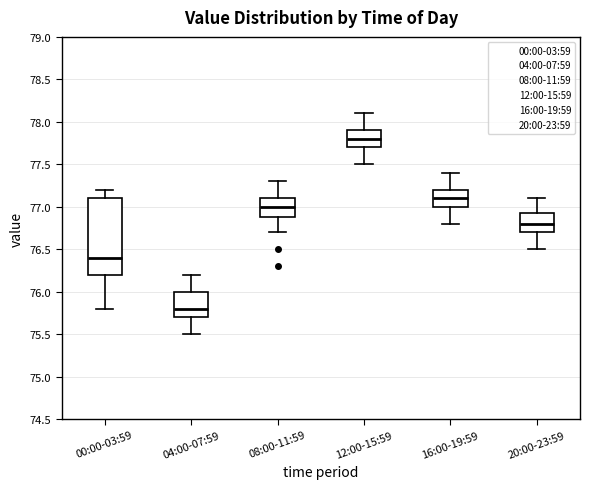

Reading left to right, read every box against the y-axis: the position of its median line, the range the box covers, and the ends of its whiskers. The values are not printed on the chart, so give them approximately, as read against the axis.

00:00-03:59: median 76.40, box 76.20 to 77.10, whiskers 75.80 to 77.20
04:00-07:59: median 75.80, box 75.70 to 76.00, whiskers 75.50 to 76.20
08:00-11:59: median 77.00, box 76.90 to 77.10, whiskers 76.70 to 77.30
12:00-15:59: median 77.80, box 77.70 to 77.90, whiskers 77.50 to 78.10
16:00-19:59: median 77.10, box 77.00 to 77.20, whiskers 76.80 to 77.40
20:00-23:59: median 76.80, box 76.70 to 76.95, whiskers 76.50 to 77.10